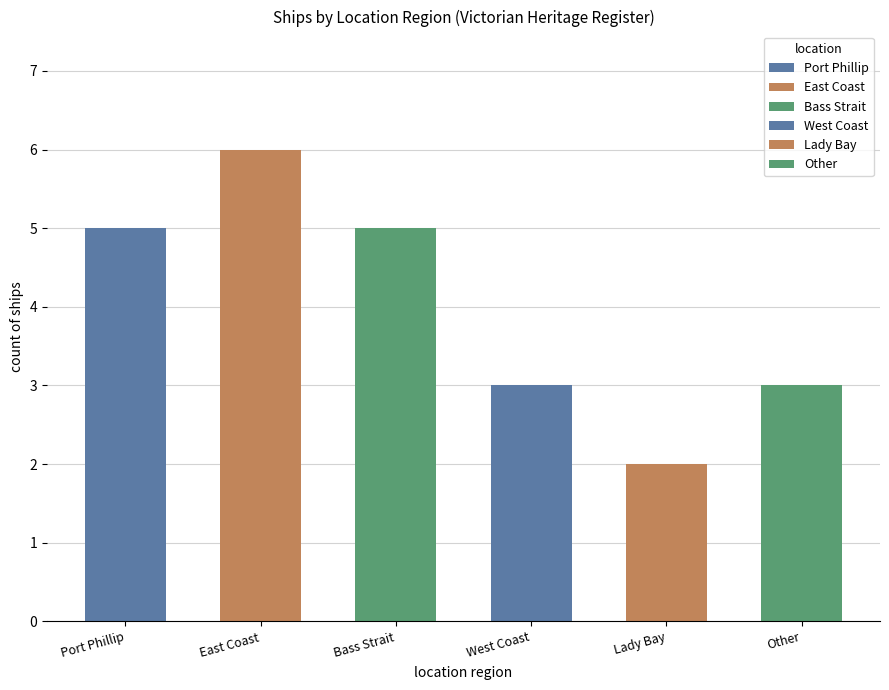

List the labels in order of value, largest first.

East Coast, Port Phillip, Bass Strait, West Coast, Other, Lady Bay